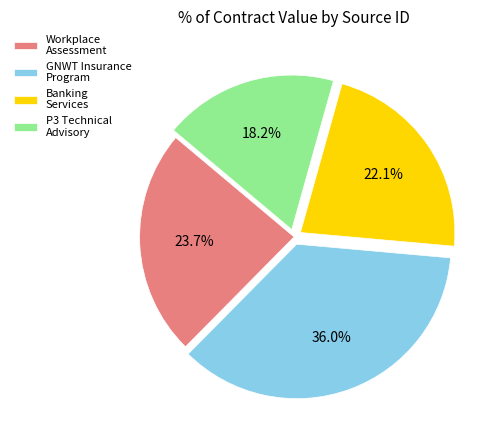

How much of the chart is everything except P3 Technical Advisory?

81.8%